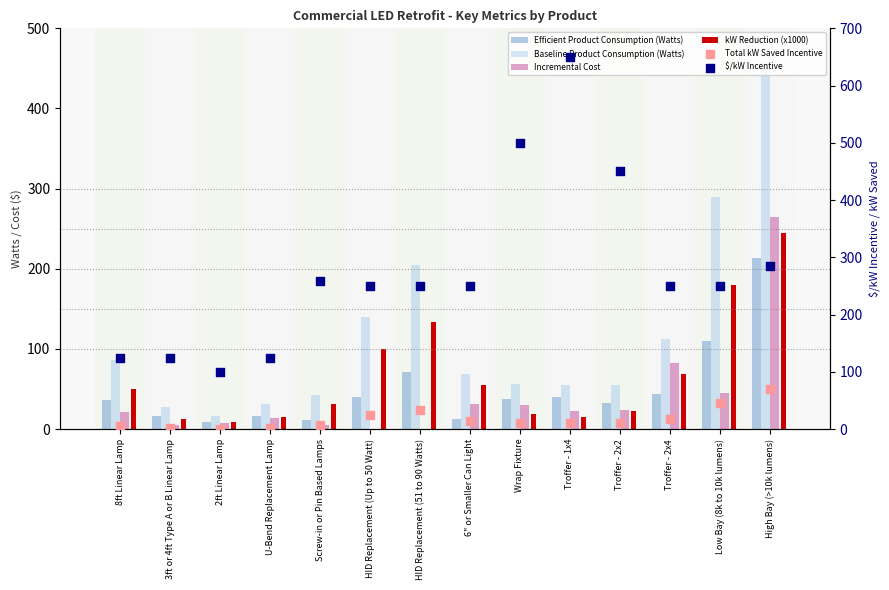

Which series reaches the maximum Y coordinate?

$/kW Incentive